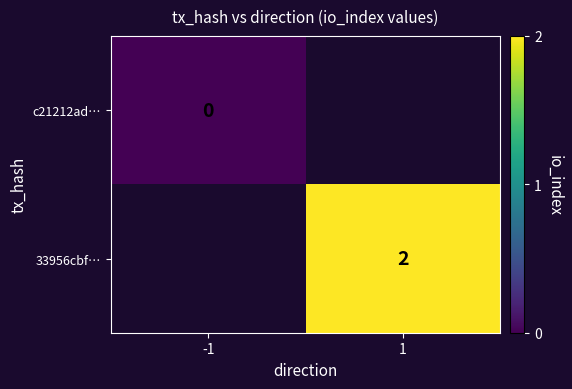

Is the value of c21212ad… at -1 greater than the value of 33956cbf… at 1?

No